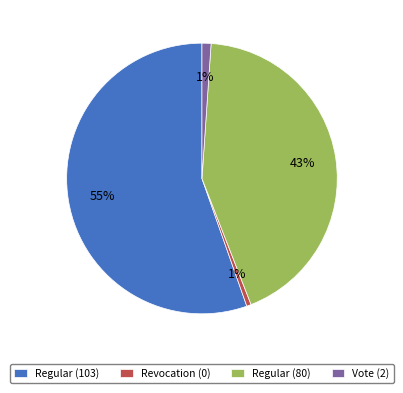

True or false: Revocation (0) accounts for 14% of the total.

False